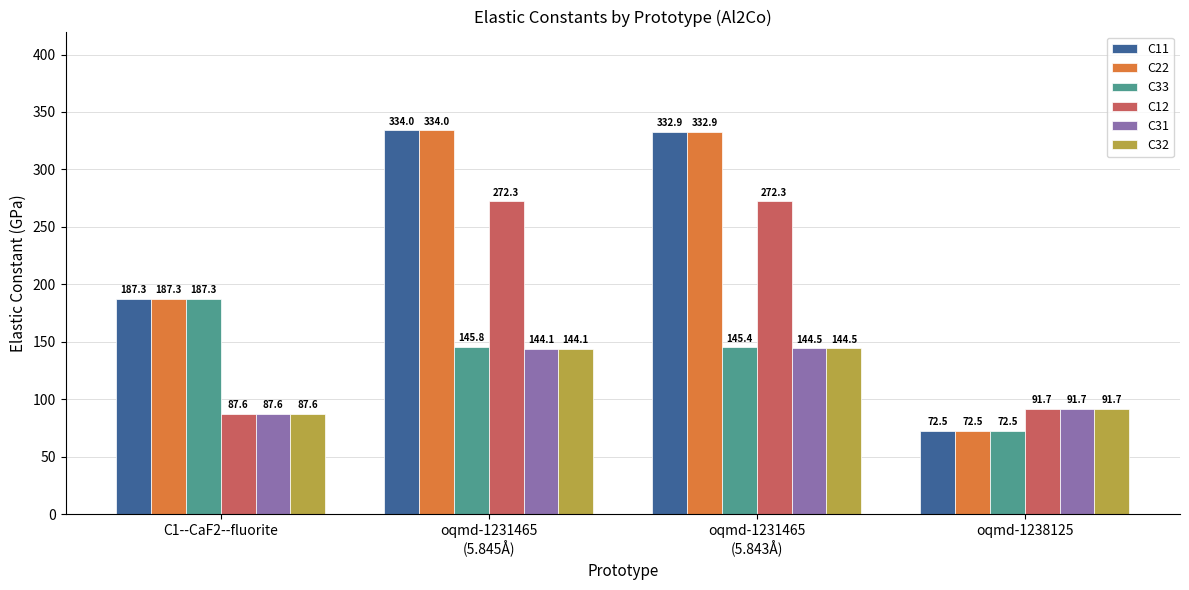

What are all the series names shown in the legend?

C11, C22, C33, C12, C31, C32